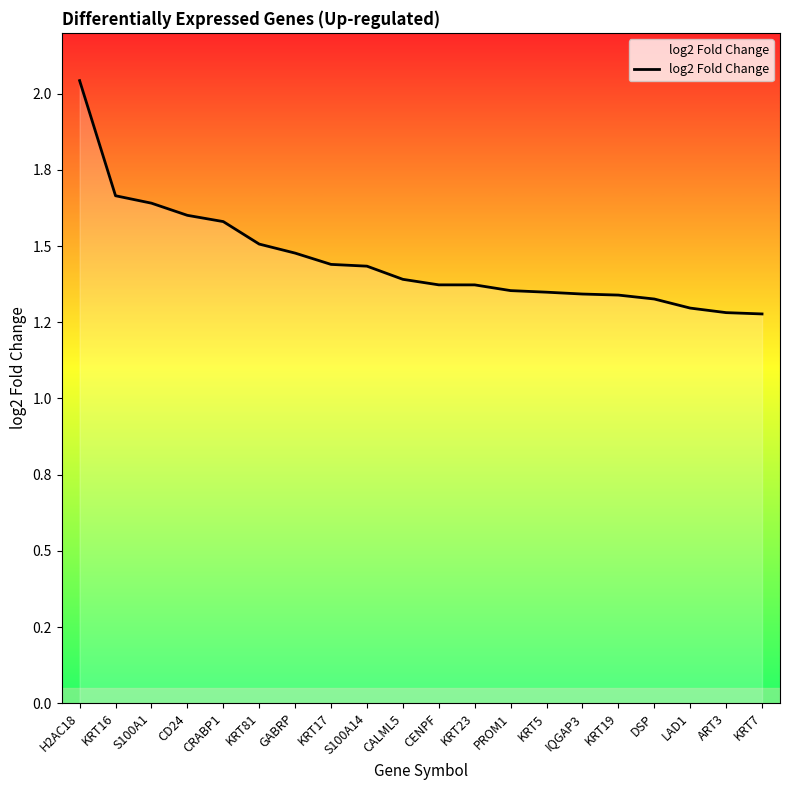

Approximately how many times larger is the value at H2AC18 compared to ART3?

1.6